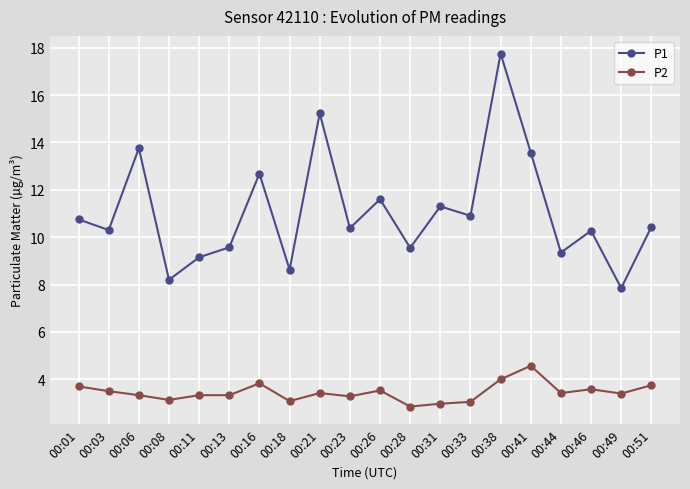

At how many categories does at least one series exceed 5?

20